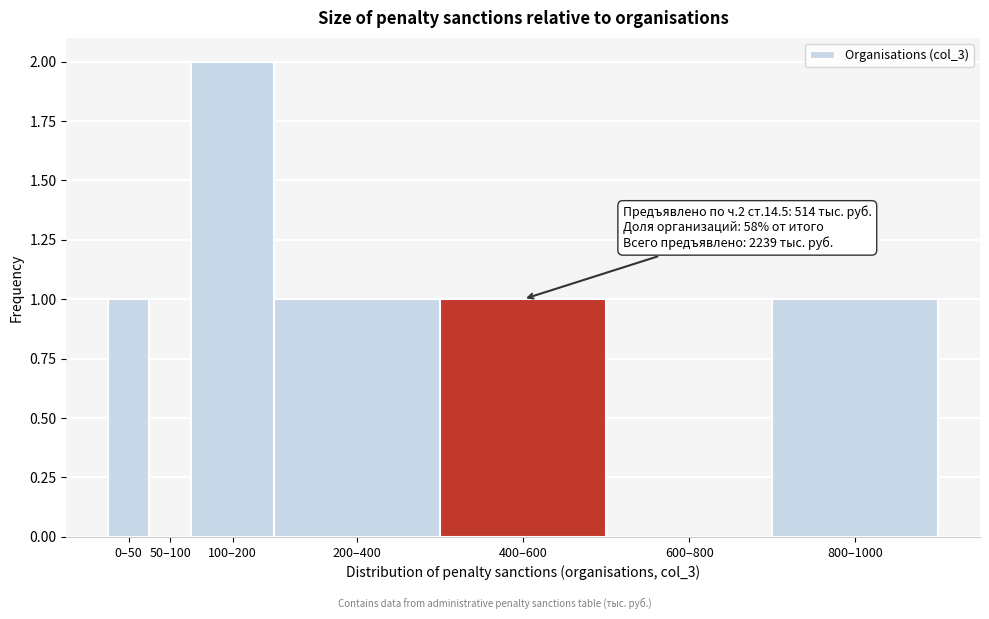

Reading left to right, extract all data points from this chart.

0–50=1	50–100=0	100–200=2	200–400=1	400–600=1	600–800=0	800–1000=1